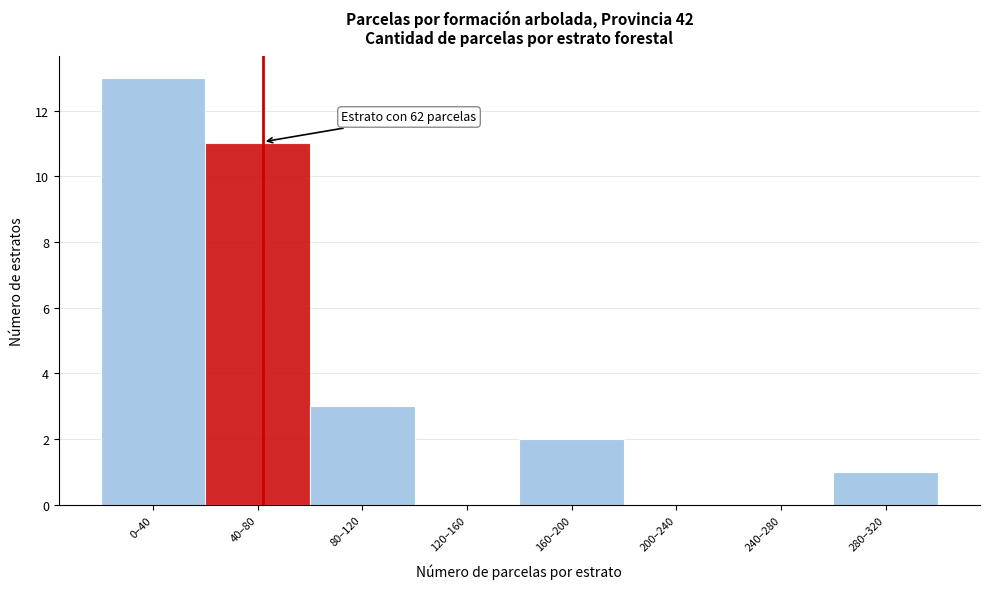

Reading right to left, transcribe all the data shown in this chart.

280–320=1	240–280=0	200–240=0	160–200=2	120–160=0	80–120=3	40–80=11	0–40=13